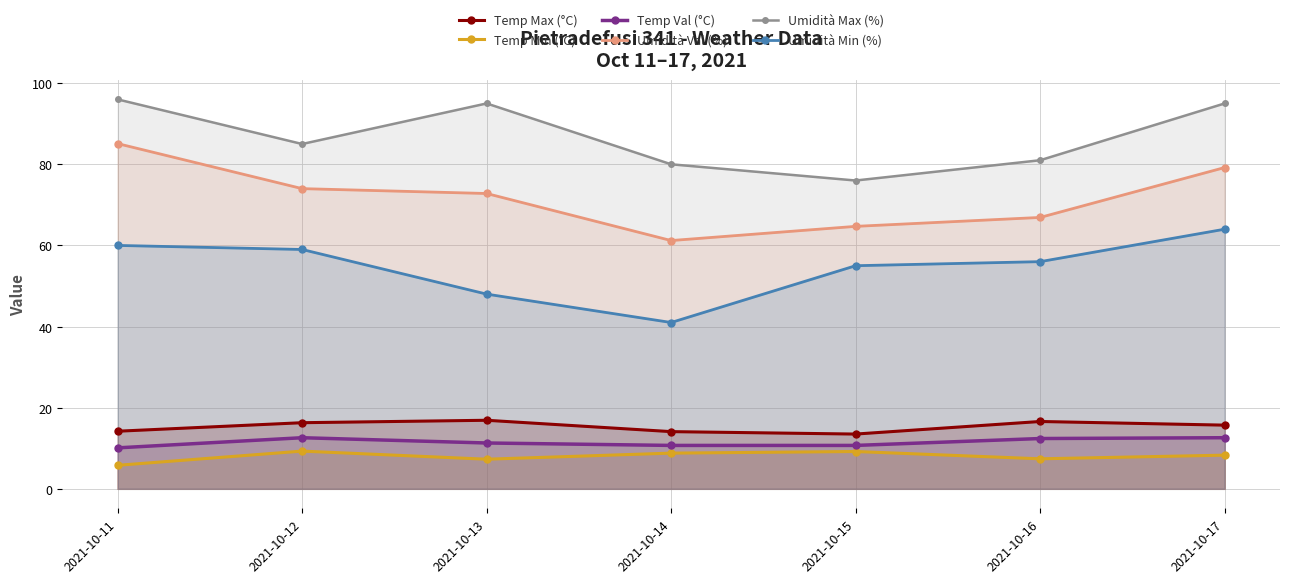

At which label does Umidità Val (%) reach its minimum?

2021-10-14